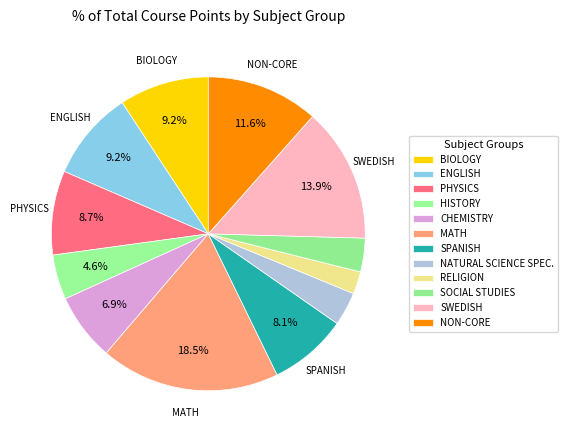

Count the number of slices in the pie.

12